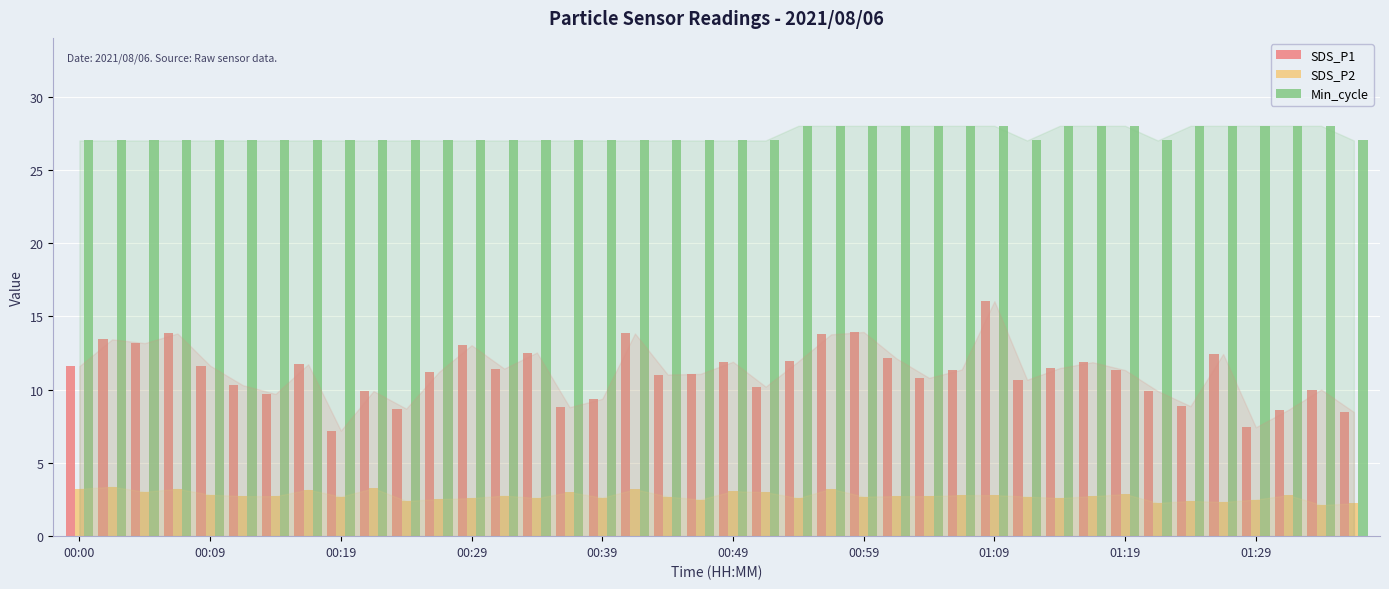

What is the value of the Min_cycle bar at the 9th from the left?

27.0